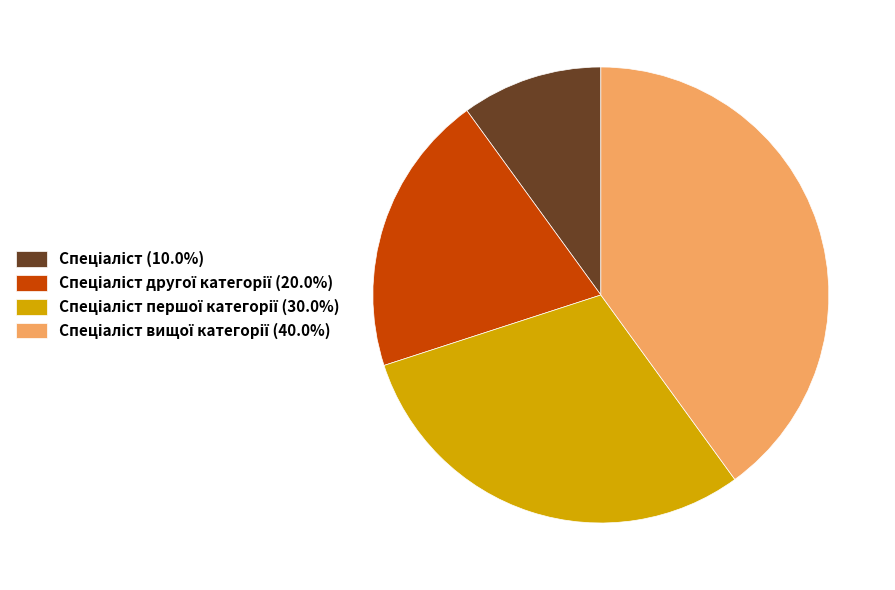

Is there any slice that represents more than half of the pie?

No